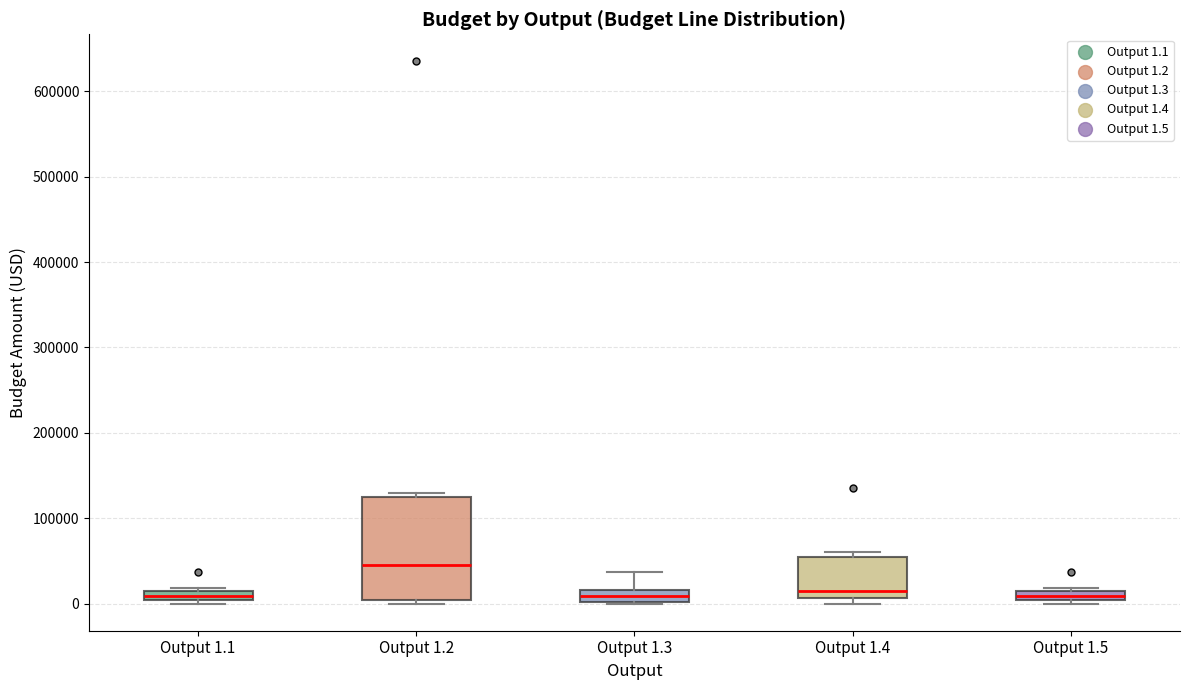

Comparing the boxes themselves (not the whiskers), which one is the tallest?

Output 1.2